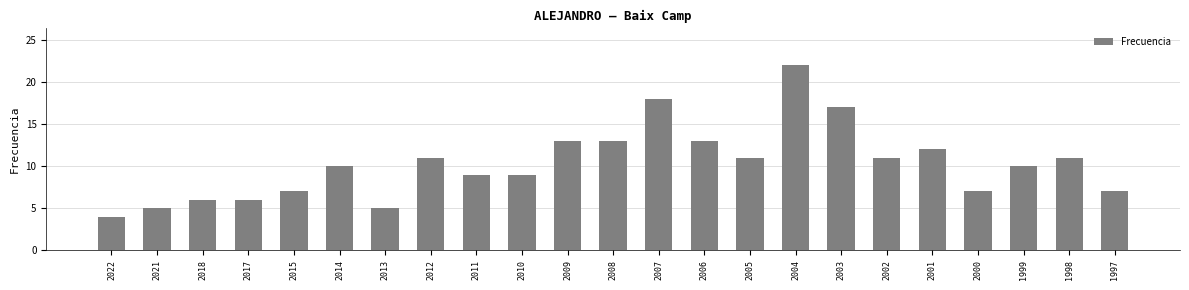

How many data points does each series have?

23